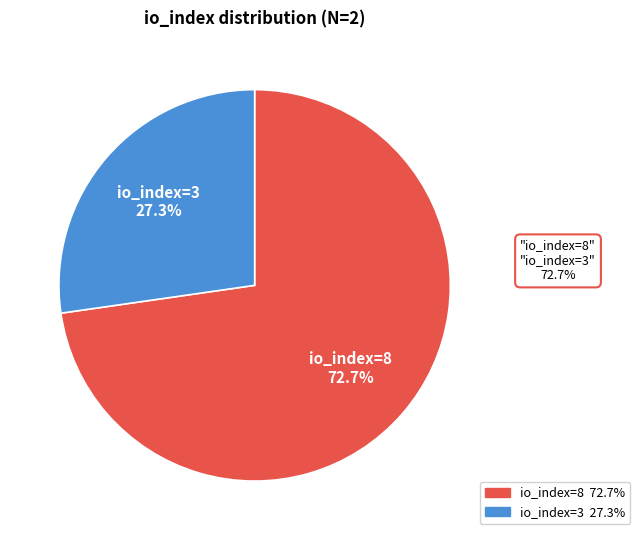

Which category has the biggest portion of the pie?

io_index=8